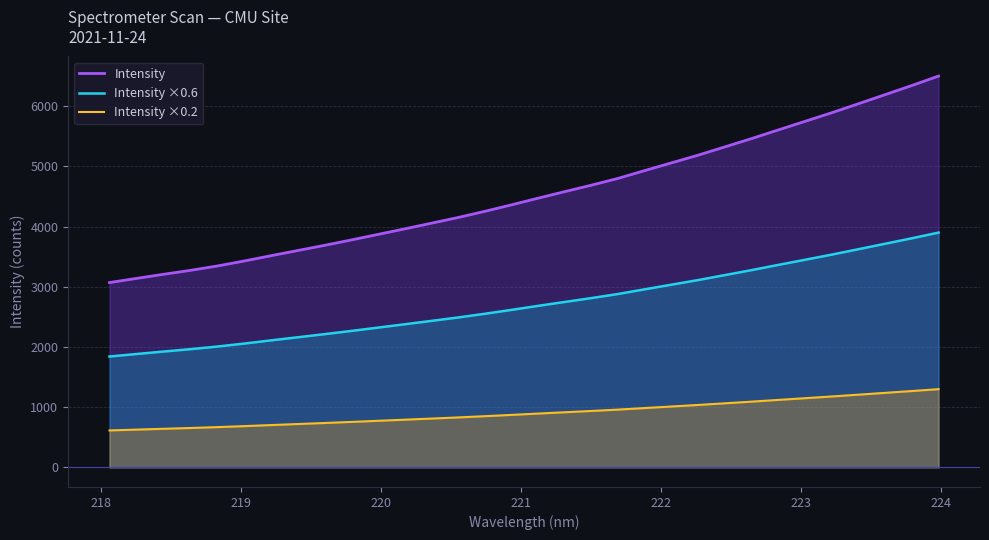

True or false: Intensity and Intensity ×0.6 intersect in this chart.

False